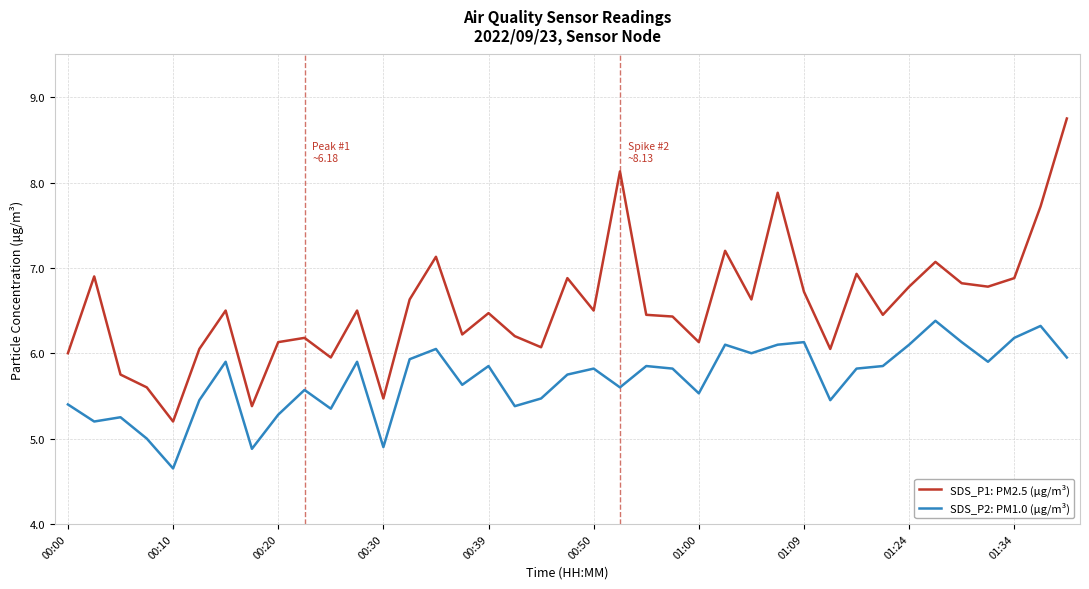

List the series in order of their overall mean, highest first.

SDS_P1: PM2.5 (μg/m³), SDS_P2: PM1.0 (μg/m³)